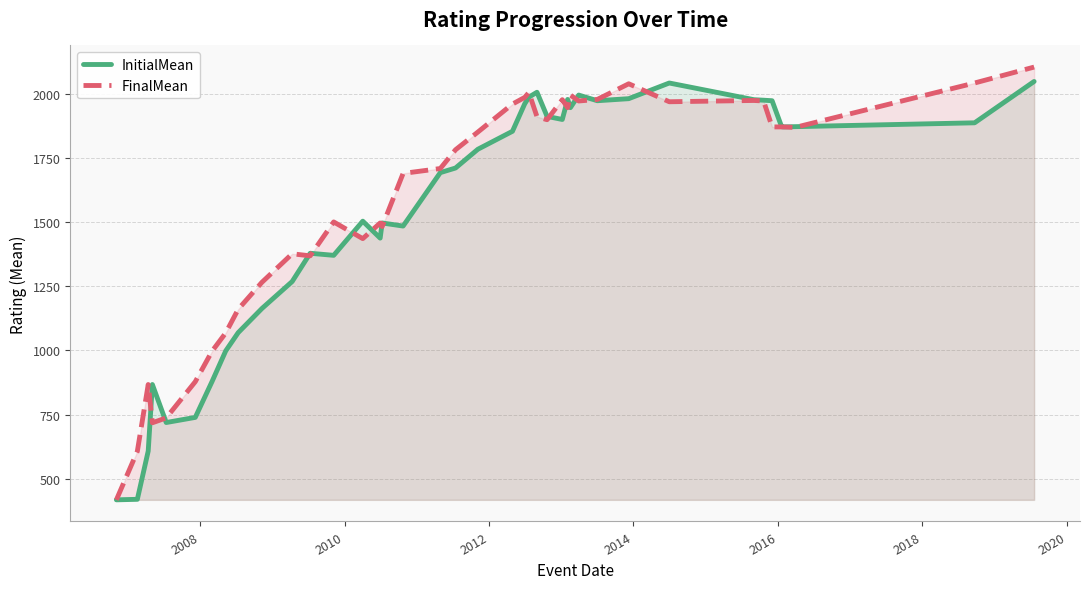

What is the smallest value displayed?

418